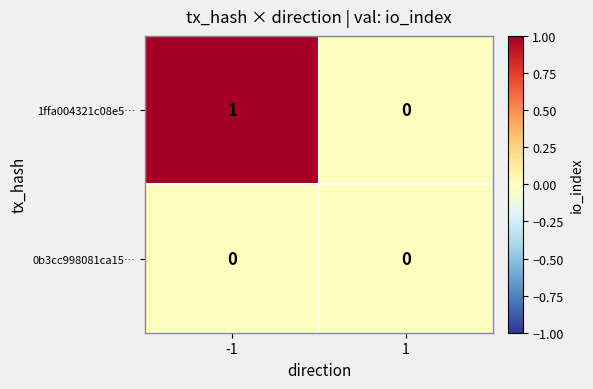

Reading left to right, transcribe all the data shown in this chart.

1ffa004321c08e5…: -1=1	1=0
0b3cc998081ca15…: -1=0	1=0